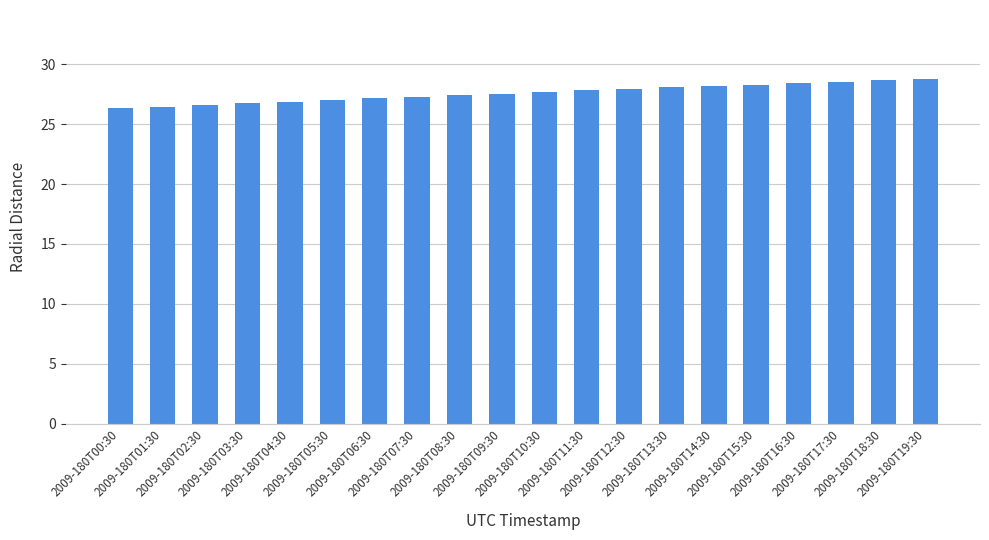

What is the value of the 15th bar from the left?

28.2